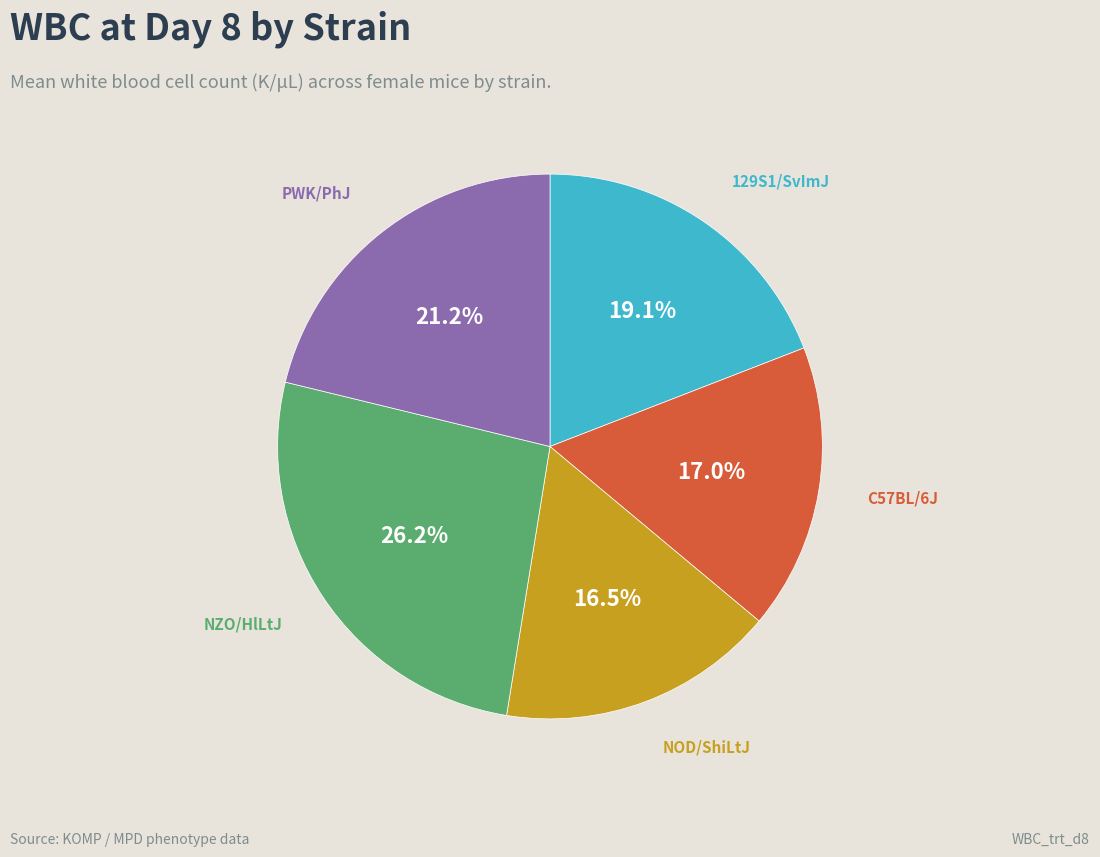

Is there a majority slice in this chart?

No